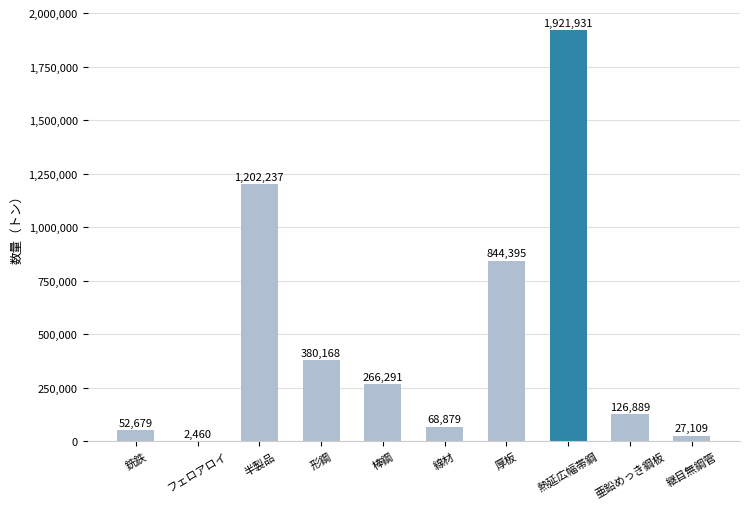

Count the number of values greater than 266290.

5